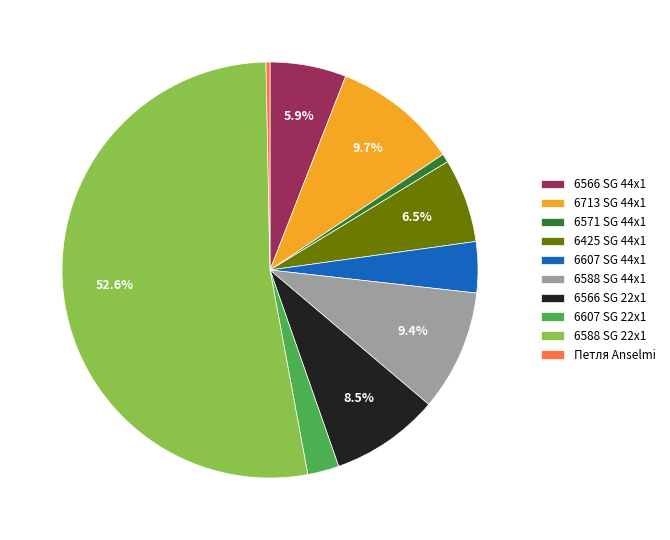

Does 6588 SG 22x1 represent more than half of the total?

Yes